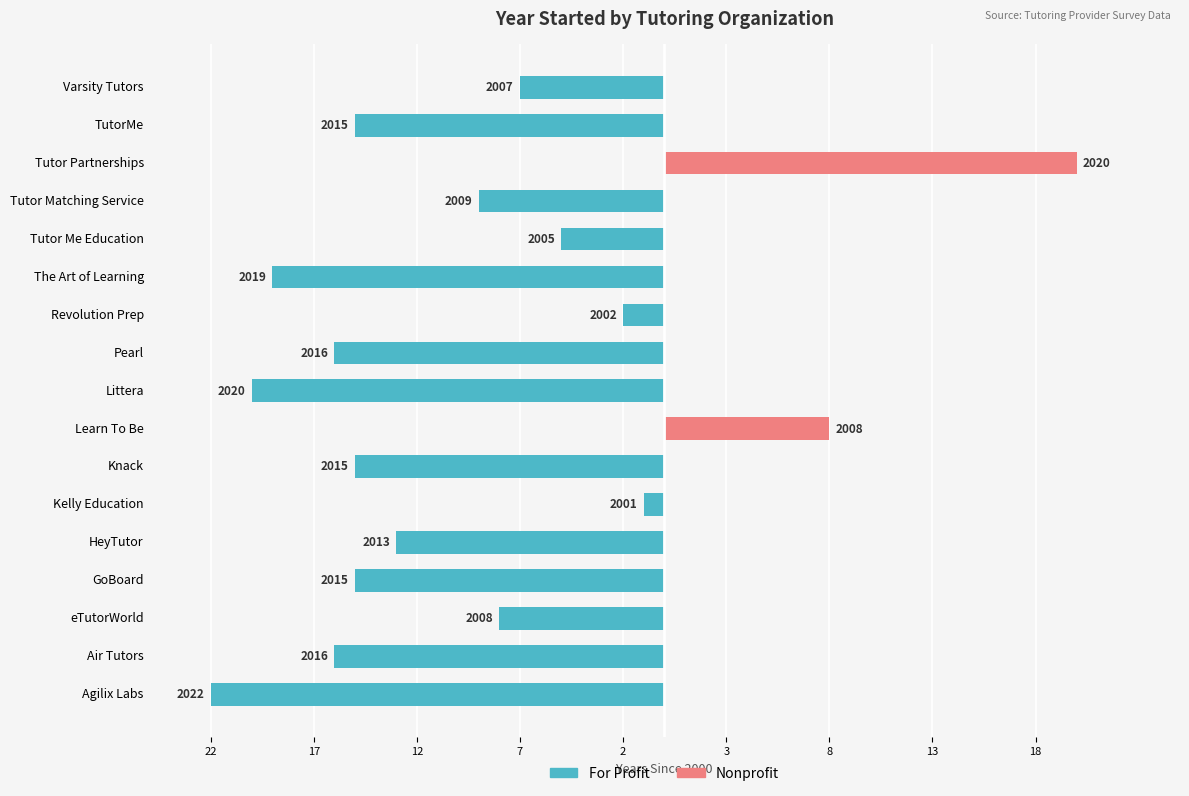

How many values in the Nonprofit series exceed 0?

2